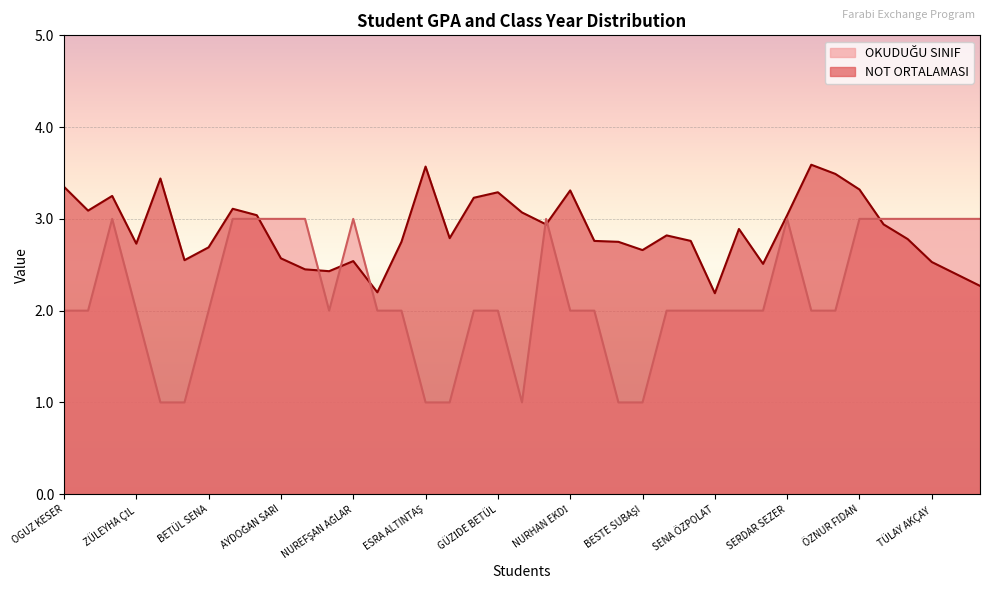

Where do OKUDUĞU SINIF and NOT ORTALAMASI first cross each other?

ONUR YILMAZ and AYDOĞAN SARI